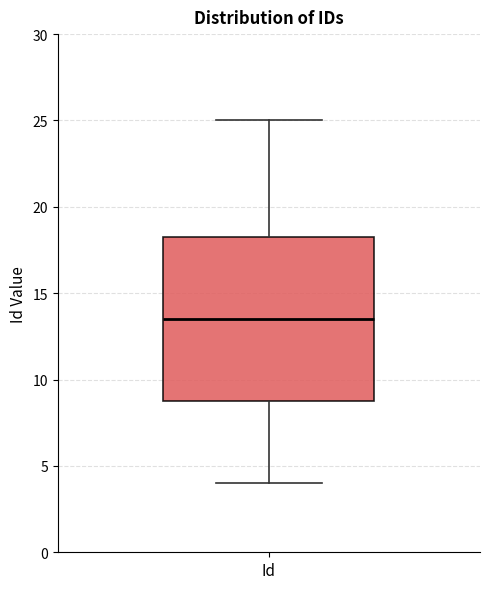

Where is the upper edge of the box for Id on the y-axis? The values are not printed on the chart, so give them approximately, as read against the axis.

18.5